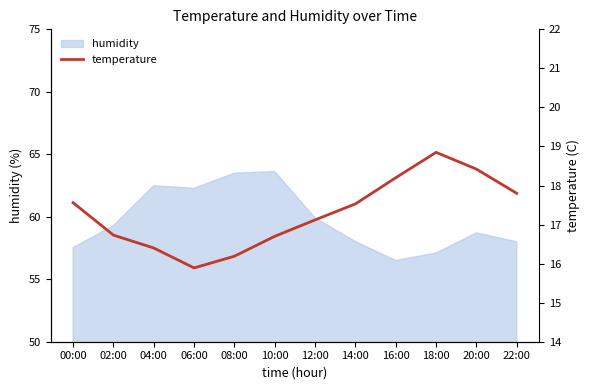

What is the value of the 11th point from the left?

18.4